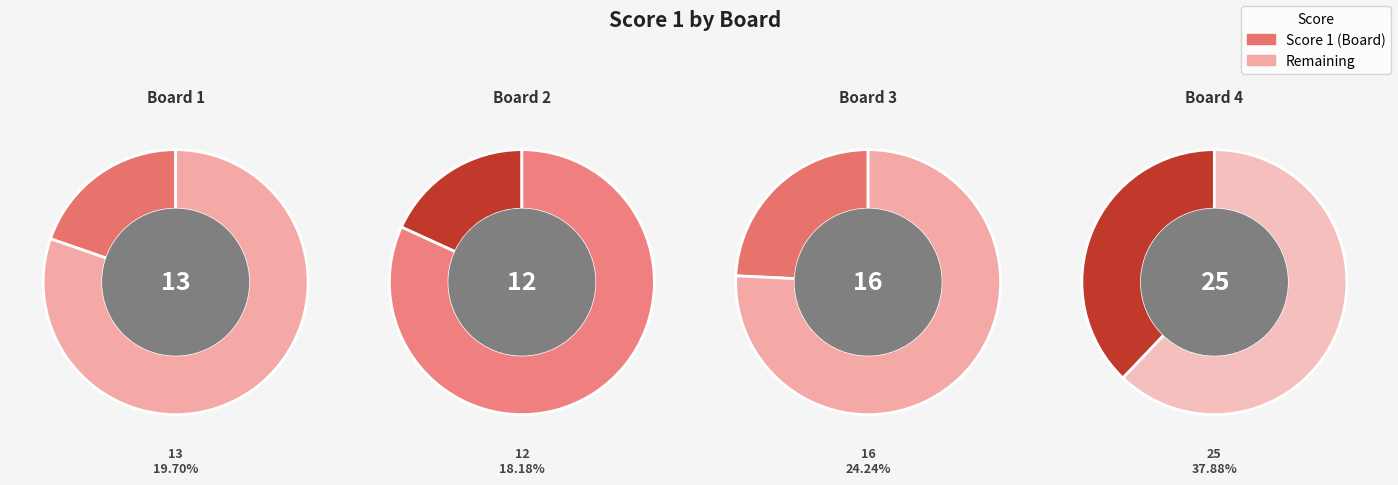

The 1 slice represents 20% of the pie. True or false?

True